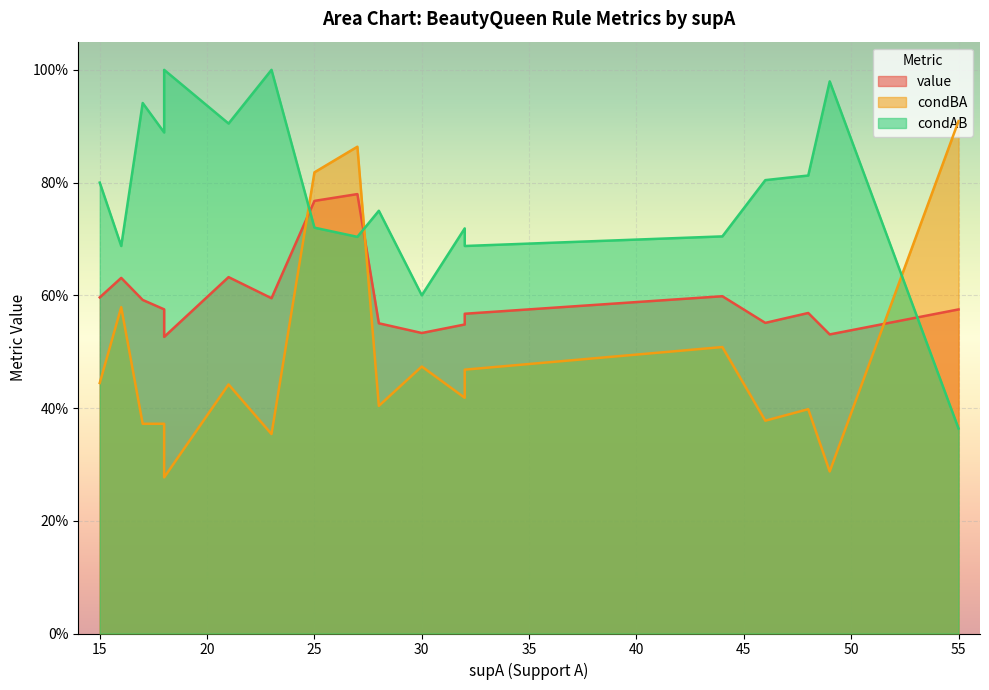

List the labels in order of condBA value, largest first.

9, 0, 1, 3, 4, 16, 11, 5, 2, 15, 14, 10, 12, 13, 7, 8, 6, 17, 18